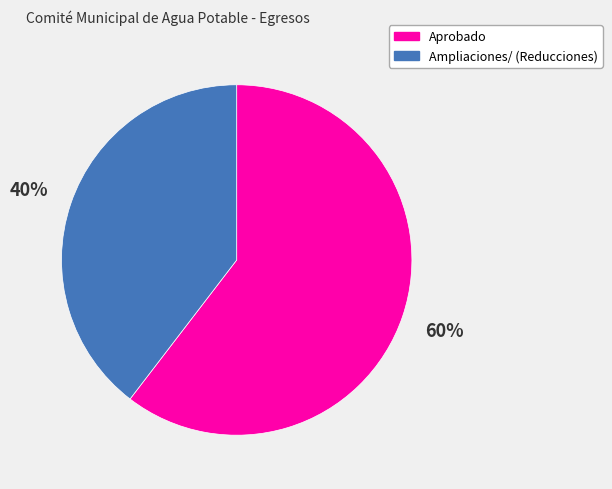

How many slices are in this pie chart?

2